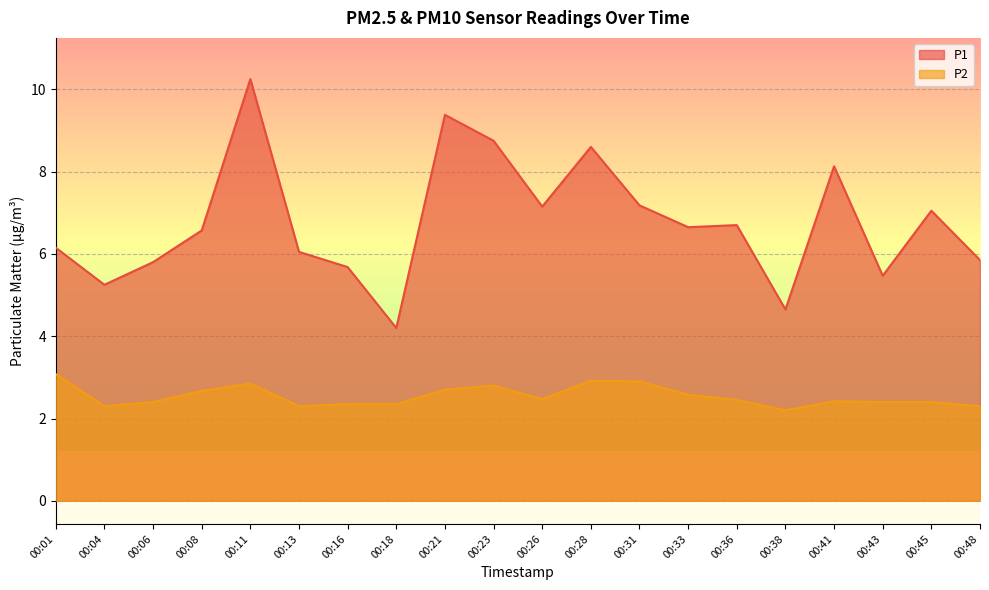

At 00:16, list the series in order from largest to smallest.

P1, P2